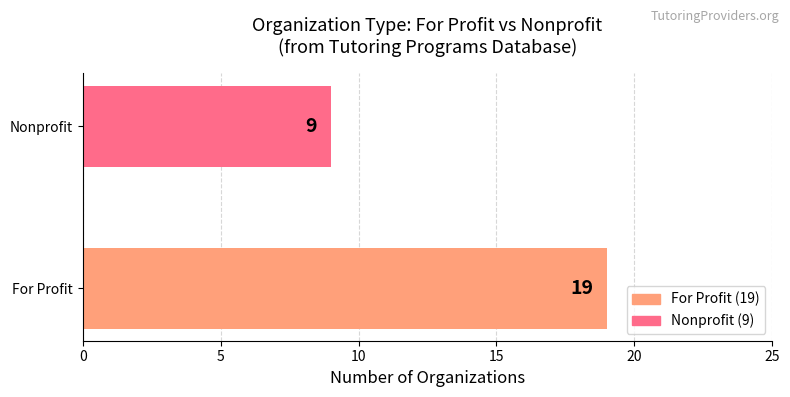

What is the difference between the maximum and minimum values?

10